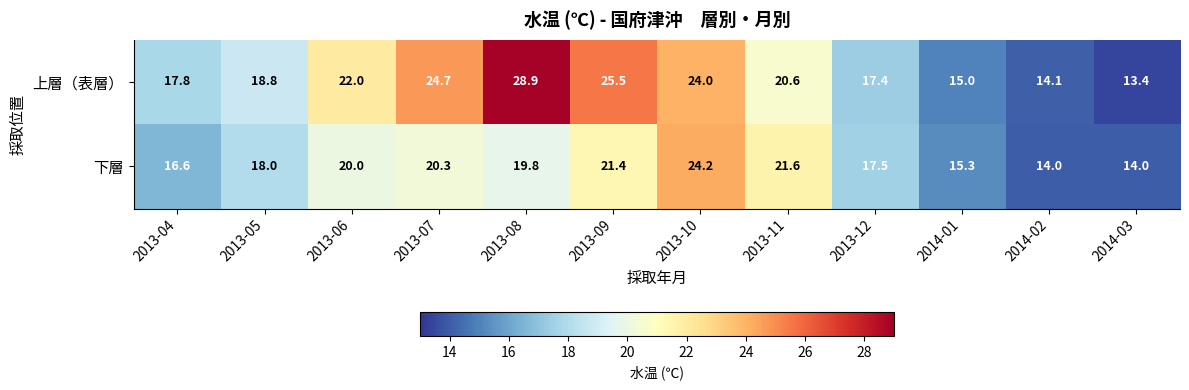

Is it true that 下層 equals 15.3 at 2014-01?

True